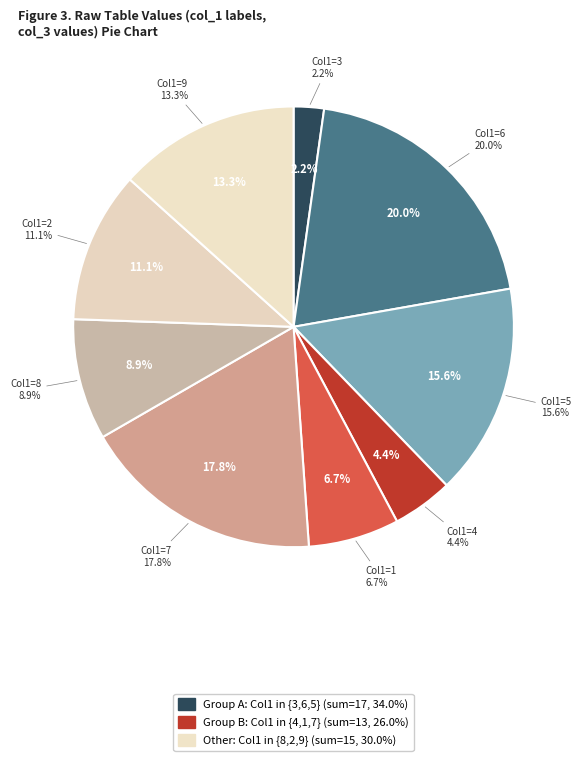

To the nearest percent, what is the difference between the 6 and 3 slice percentages?

18%